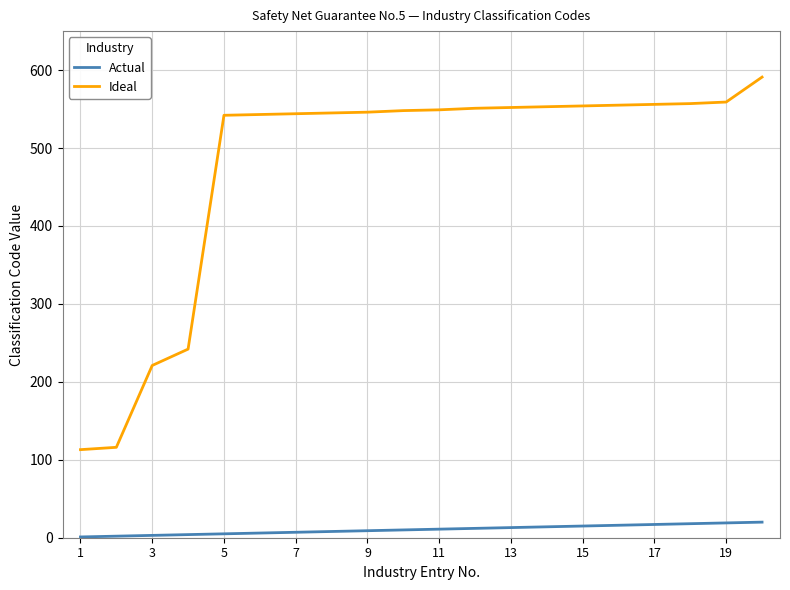

What is the difference between the maximum and minimum values in the Actual series?

19